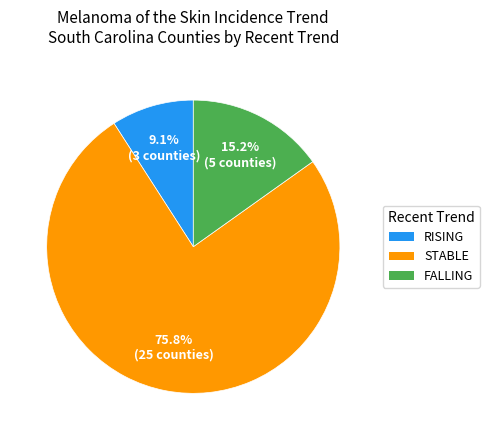

Is there any slice that represents more than half of the pie?

Yes